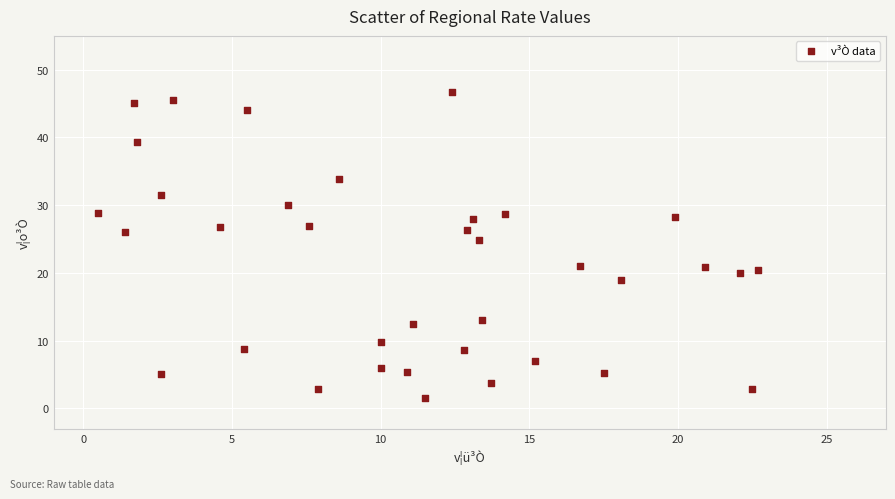

What Y value in the scatter plot is closest to 24?

24.8